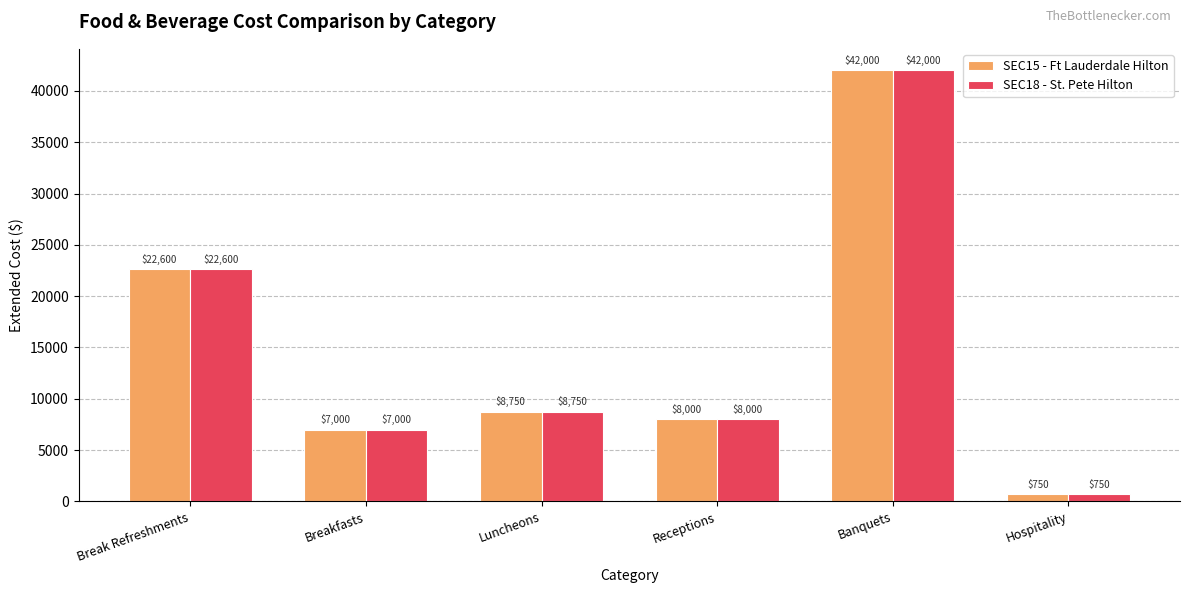

What is the minimum value for SEC15 - Ft Lauderdale Hilton?

750